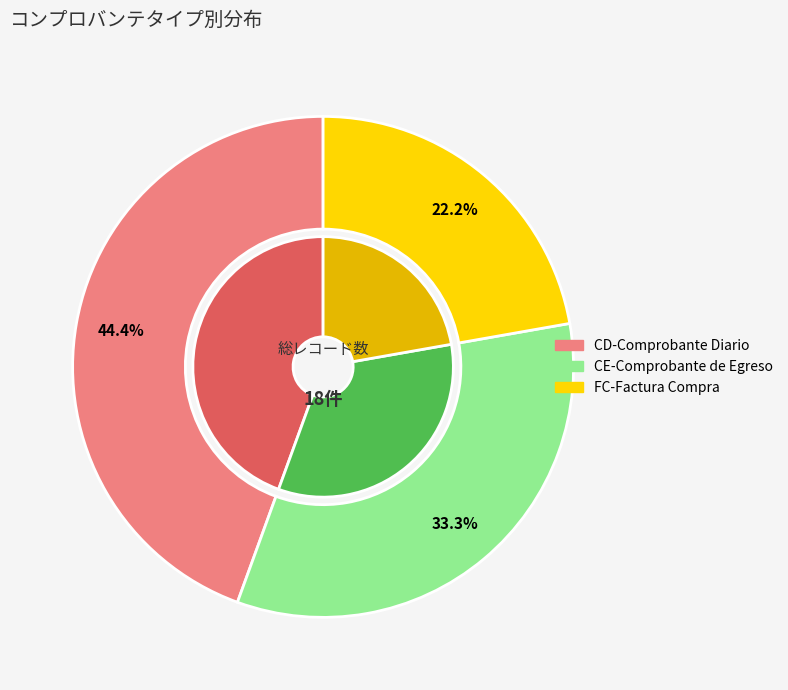

To the nearest percent, what is the difference between the CE-Comprobante de Egreso and FC-Factura Compra slice percentages?

11%